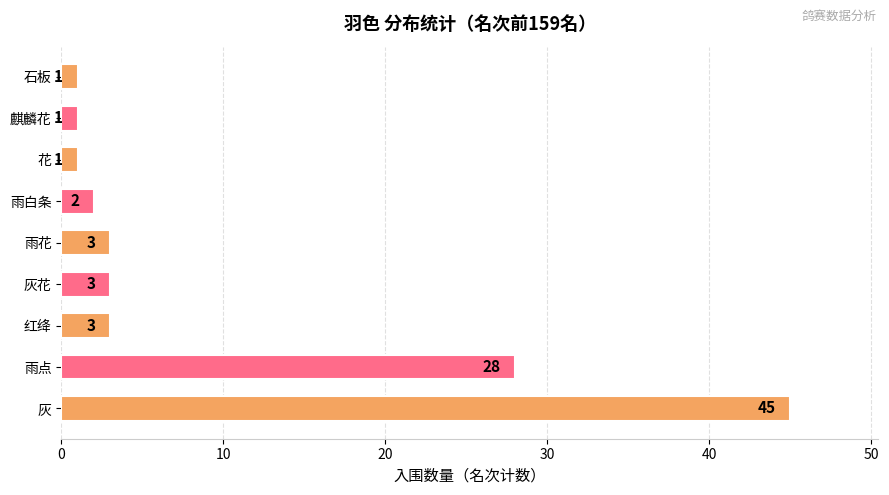

Which category has the highest value across all series?

灰